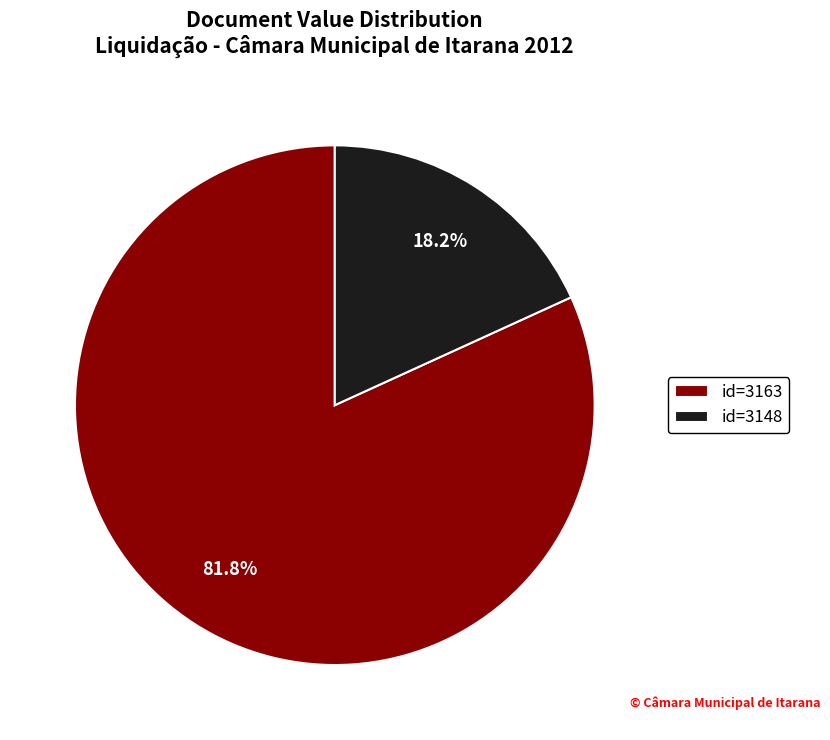

What is the majority slice?

id=3163